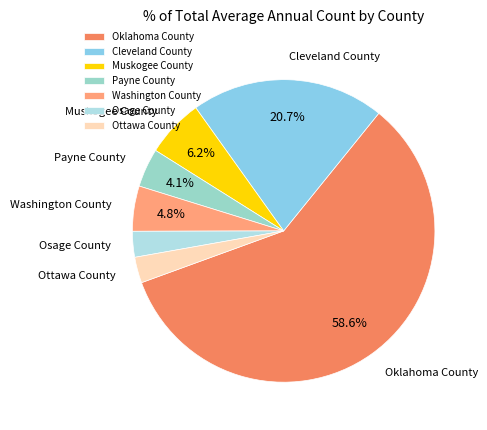

Between Cleveland County and Oklahoma County, which is larger?

Oklahoma County